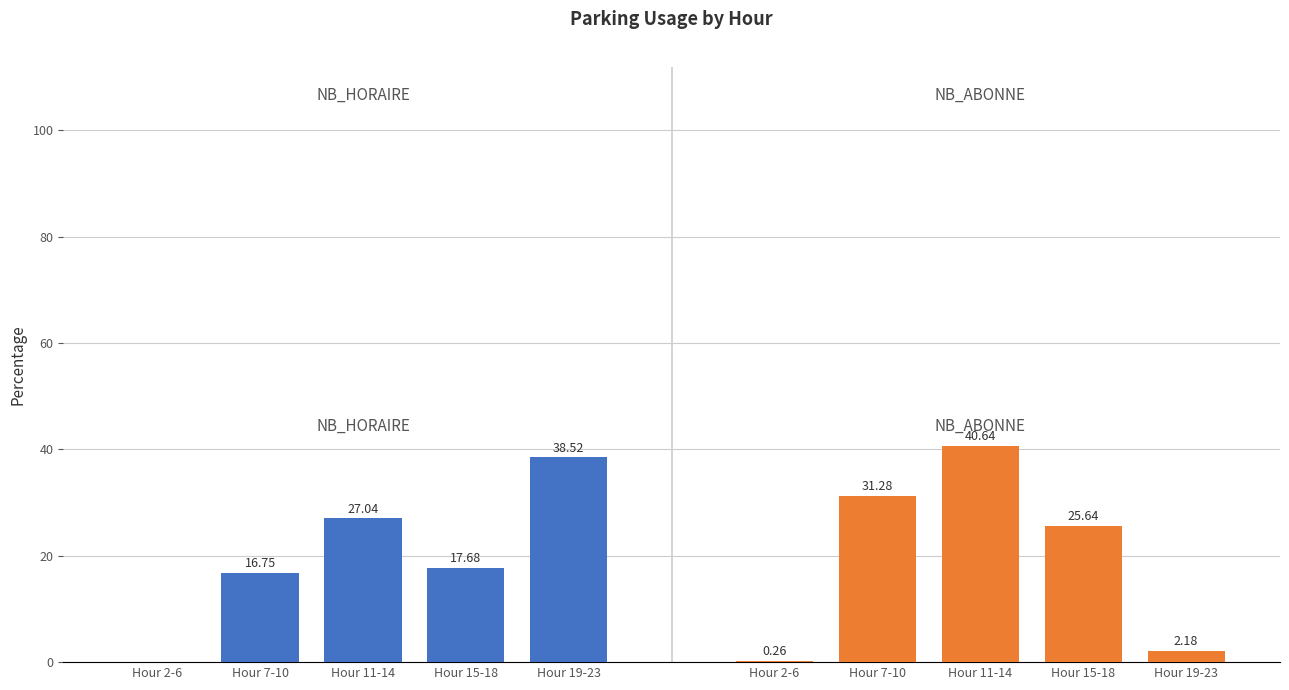

Which category has the highest value in the NB_HORAIRE series?

Hour 19-23